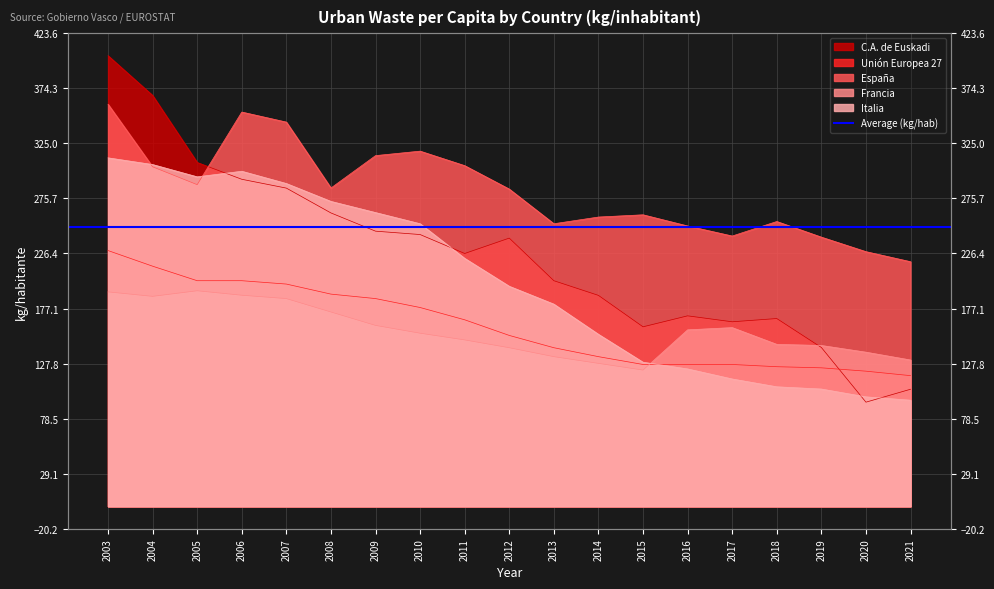

List the labels in order of Unión Europea 27 value, smallest first.

2021, 2020, 2019, 2018, 2015, 2016, 2017, 2014, 2013, 2012, 2011, 2010, 2009, 2008, 2007, 2005, 2006, 2004, 2003